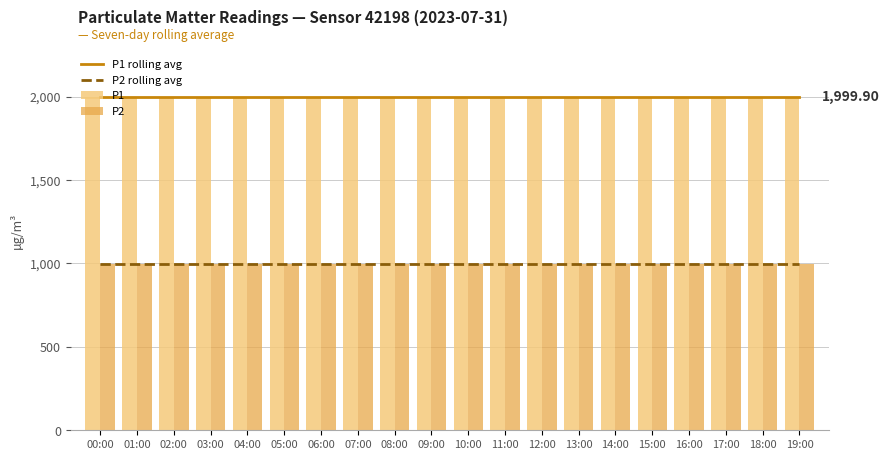

What is the sum of all P2 values?

19998.0